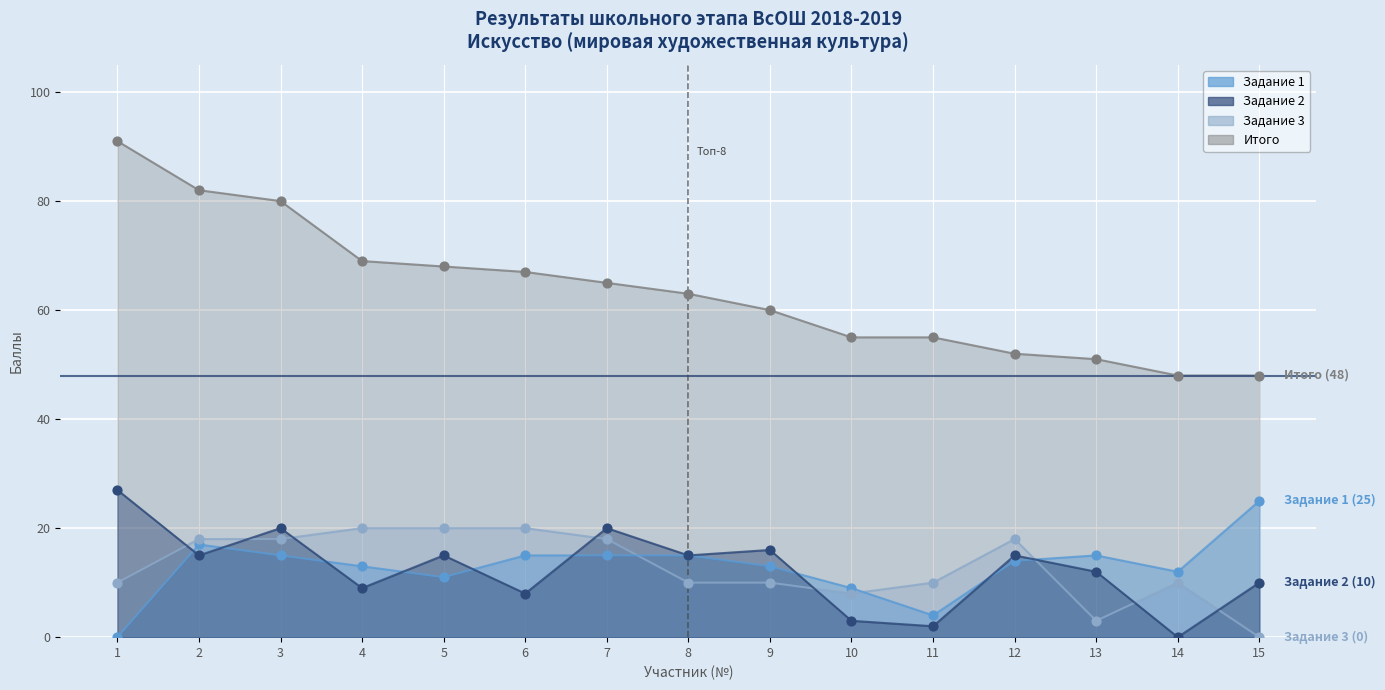

Which series has the largest total across all categories?

Итого